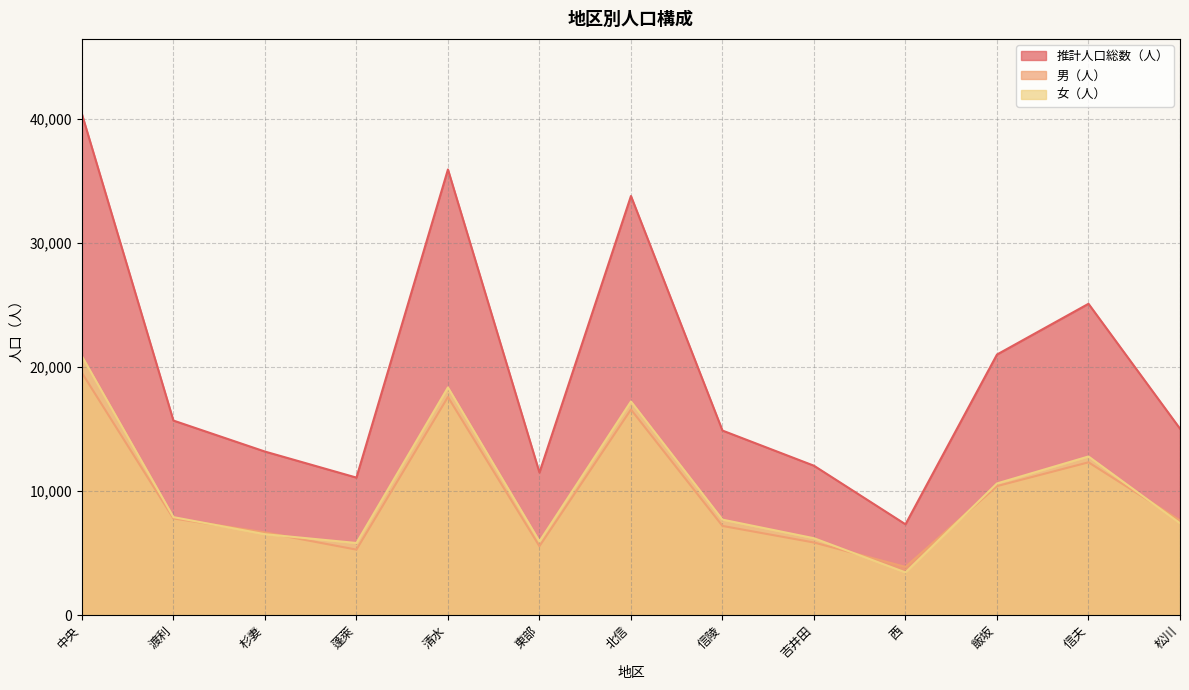

How many values in the 男（人） series exceed 7626?

6